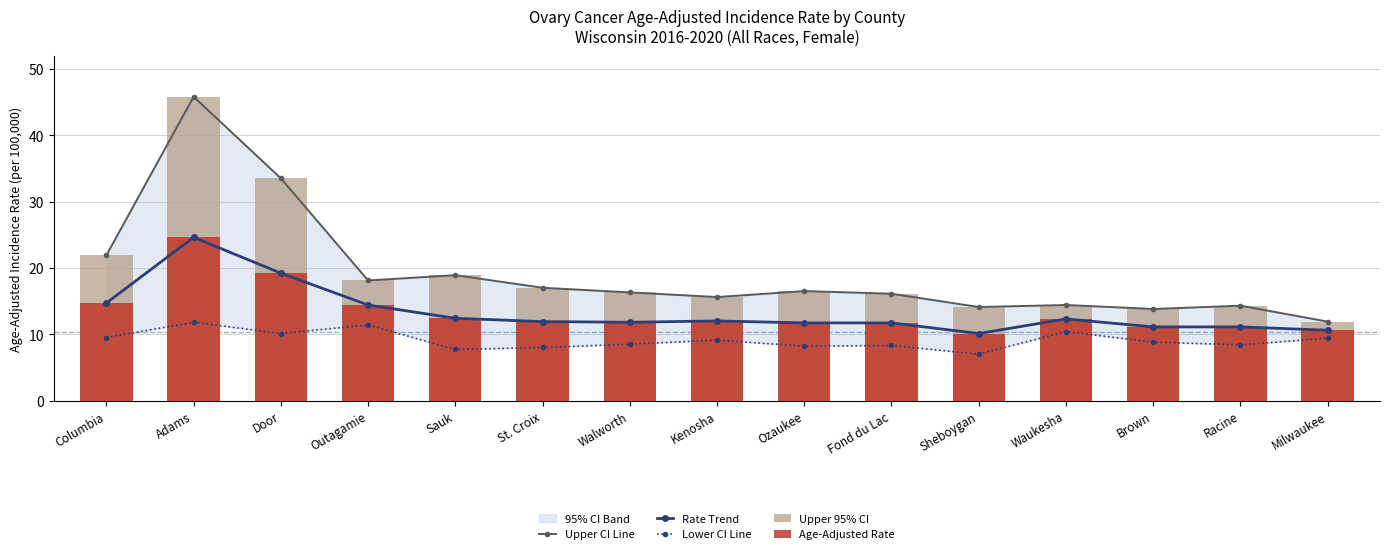

True or false: Rate Trend has a value of 6.5 at Brown.

False